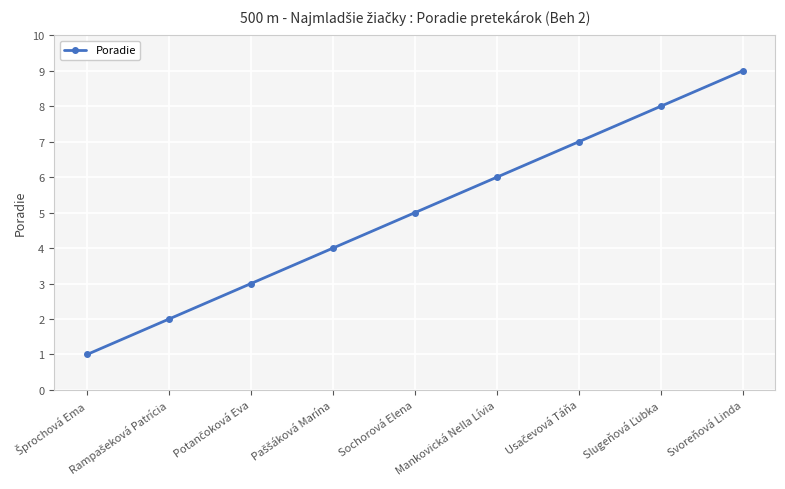

What is the difference between the second highest and second lowest values?

6